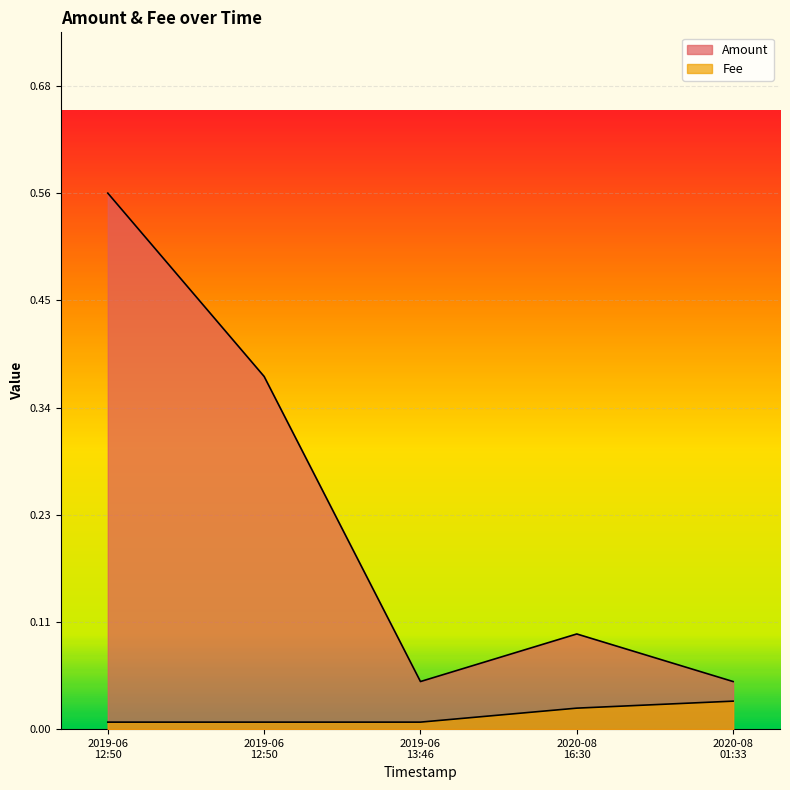

How many lines are shown in the chart?

2